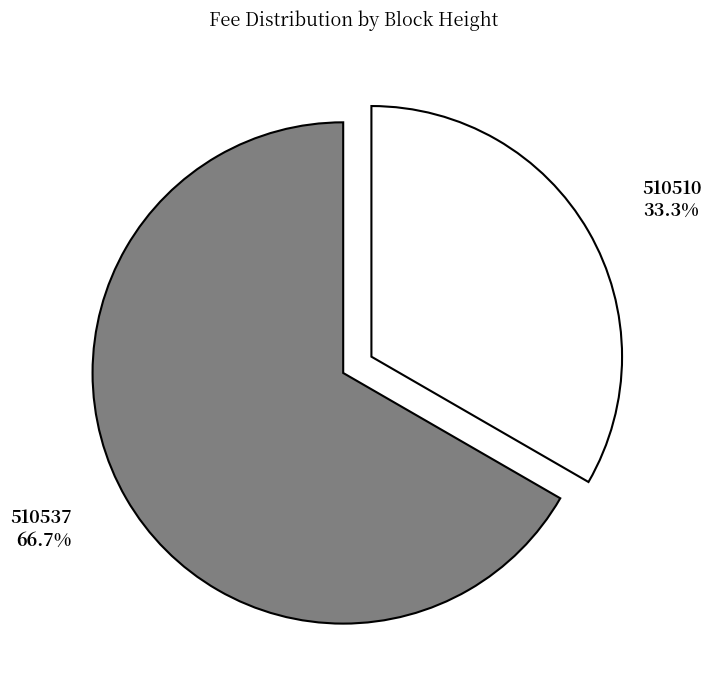

The 510537 slice represents 67% of the pie. True or false?

True